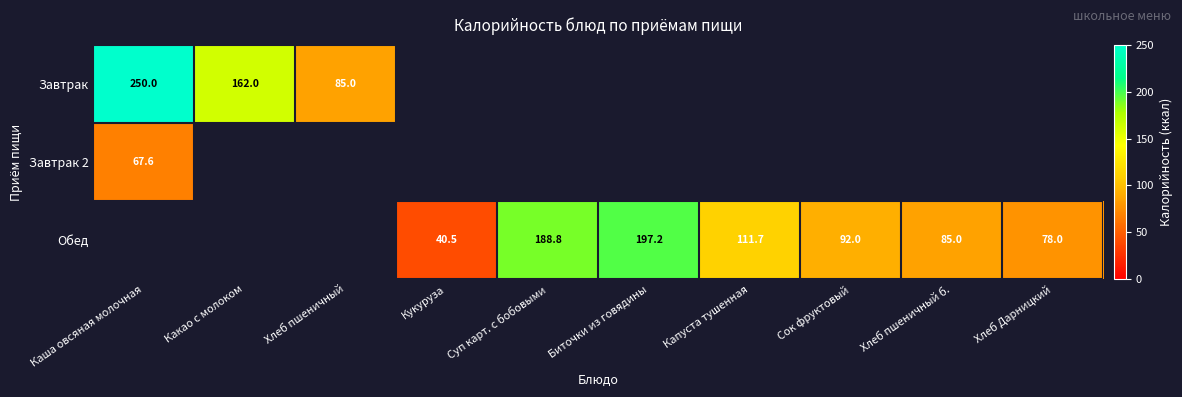

Is it true that Обед equals 85.0 at Хлеб пшеничный б.?

True